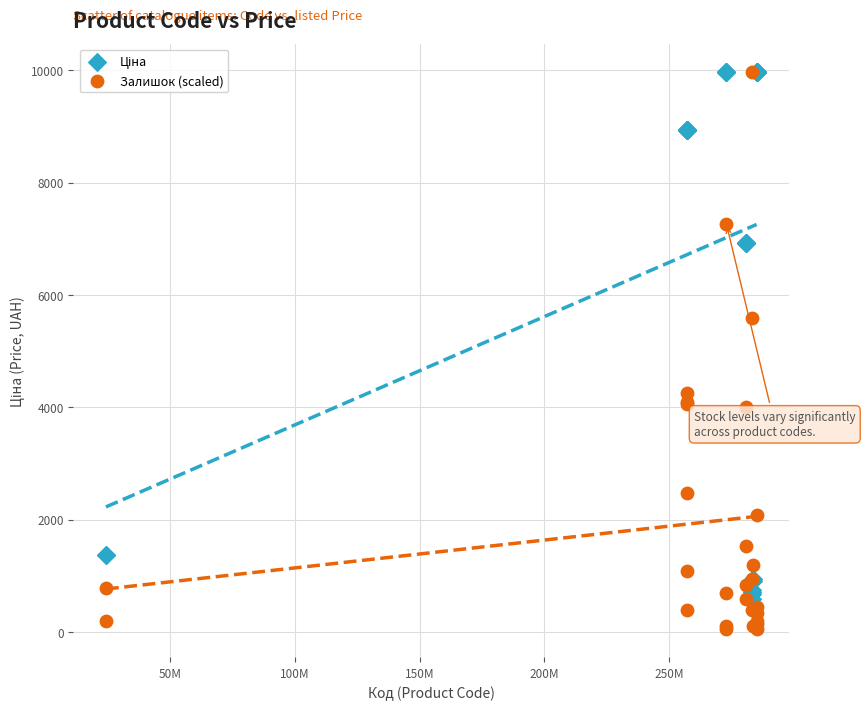

In the Залишок (scaled) series, what Y value is closest to 5012?

5580.1